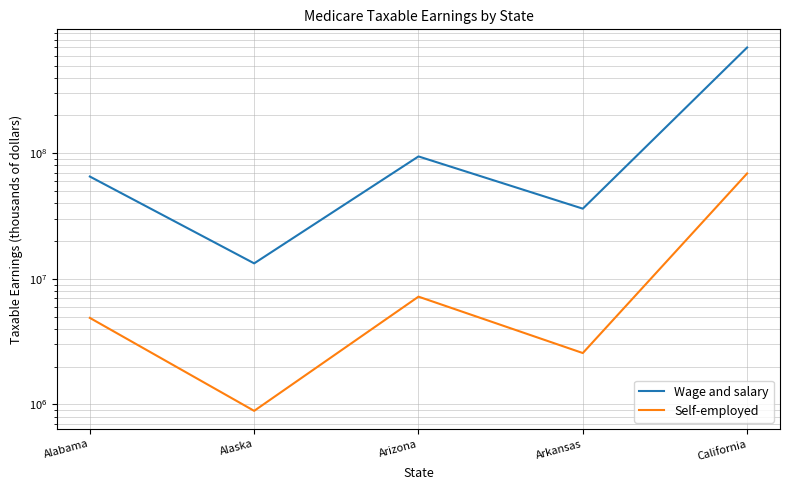

Which series has the largest total across all categories?

Wage and salary